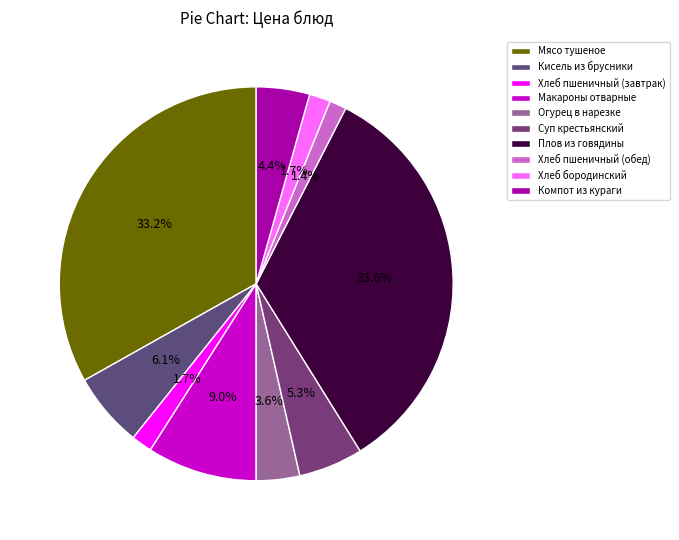

Which category has the smallest portion of the pie?

Хлеб пшеничный (обед)